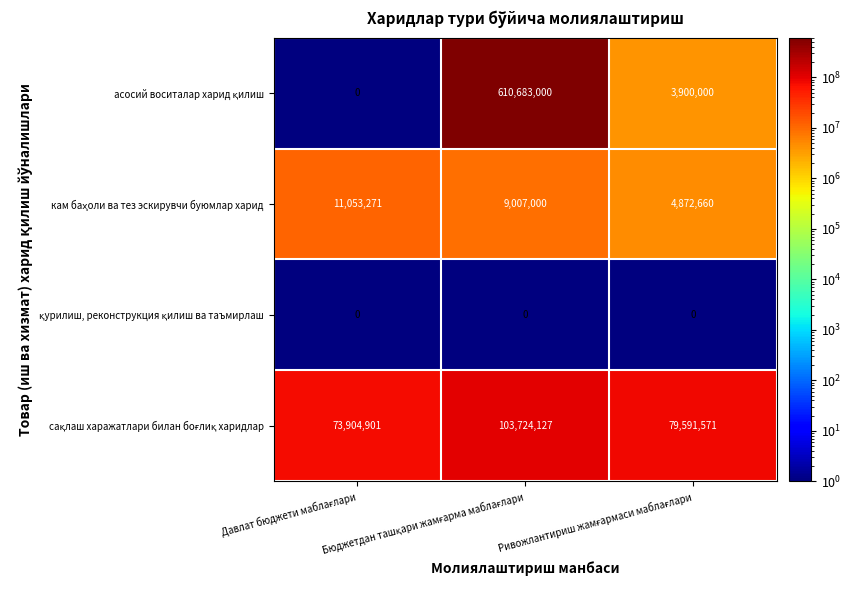

Rank the series at Давлат бюджети маблағлари from lowest to highest value.

асосий воситалар харид қилиш, қурилиш, реконструкция қилиш ва таъмирлаш, кам баҳоли ва тез эскирувчи буюмлар харид, сақлаш харажатлари билан боғлиқ харидлар